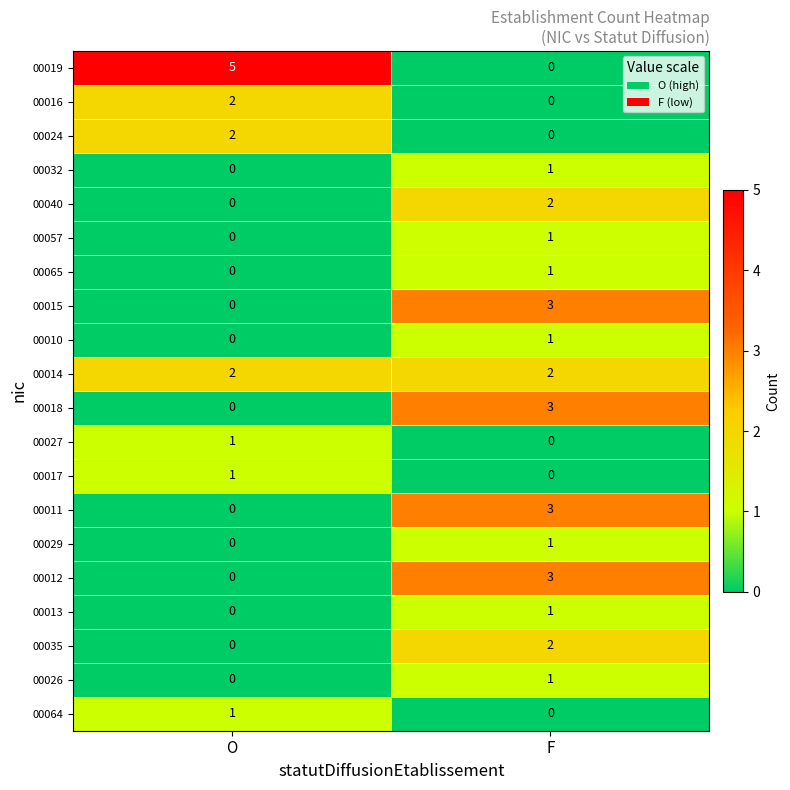

Which category has the highest value across all series?

O